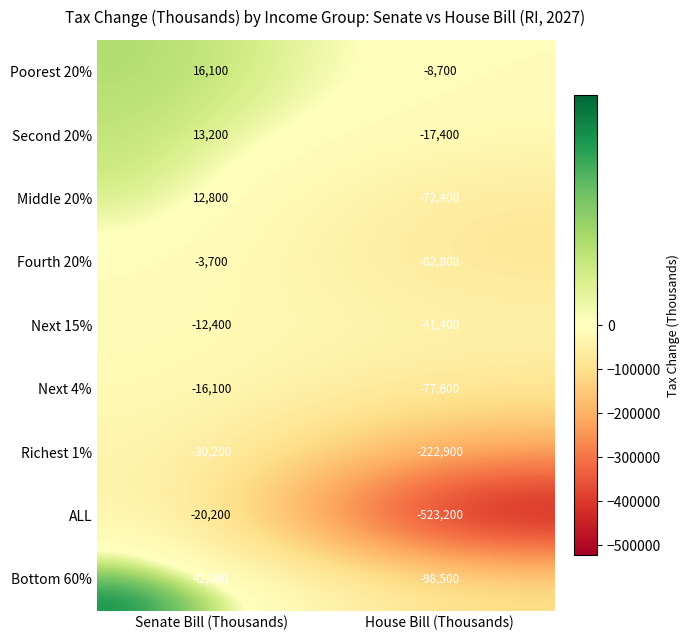

Which series has the widest spread of values?

ALL